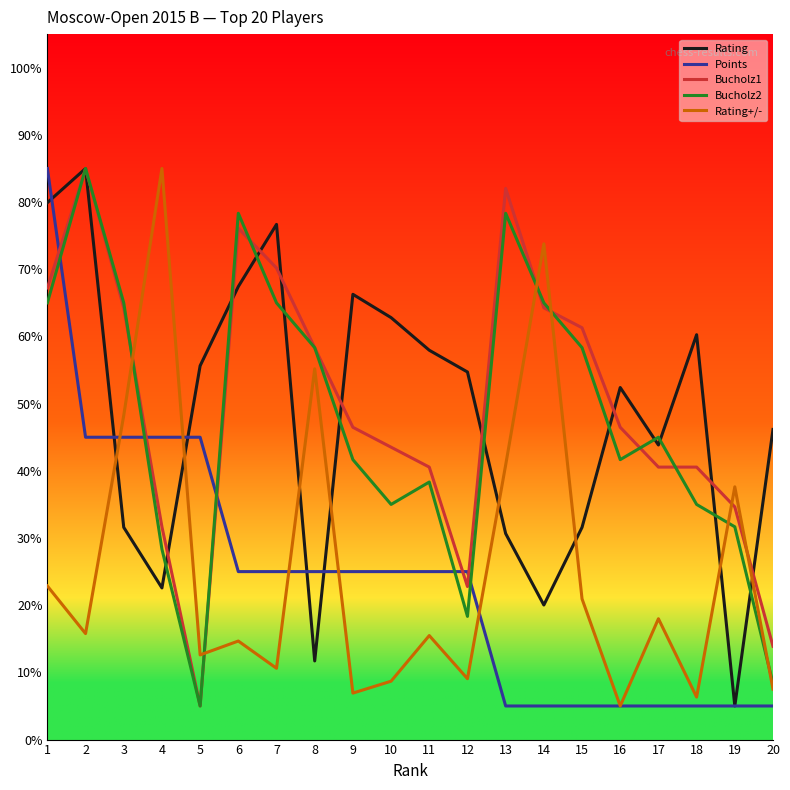

Which series changed the most between 1 and 3?

Rating